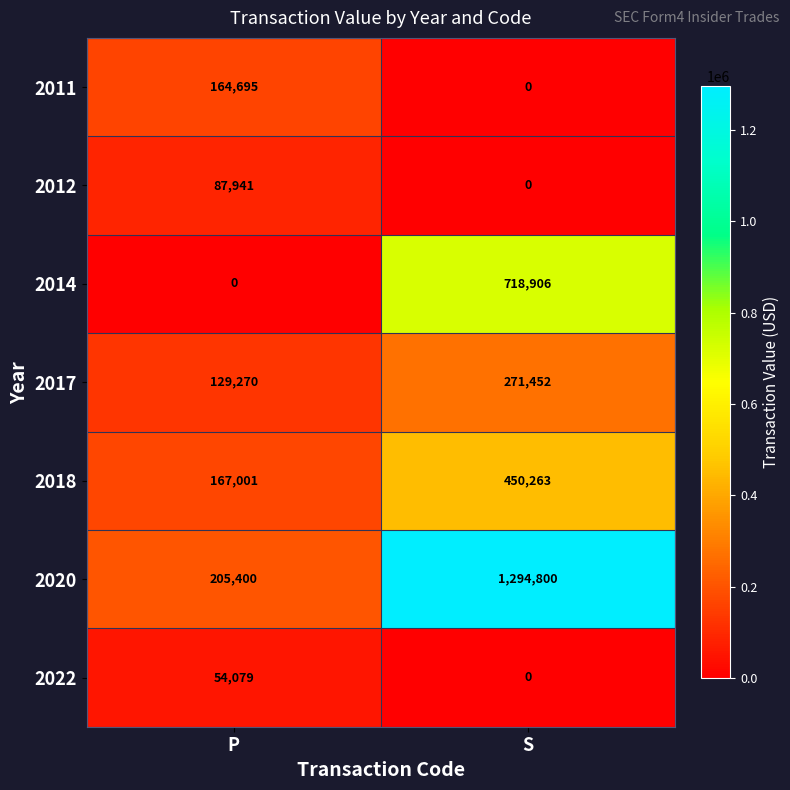

What is the approximate value of 2017 at S?

271452